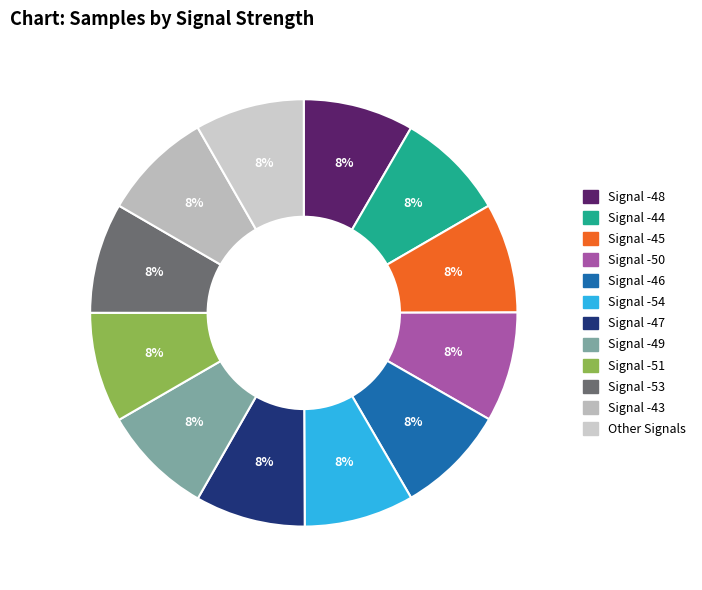

How many segments does this pie chart have?

12